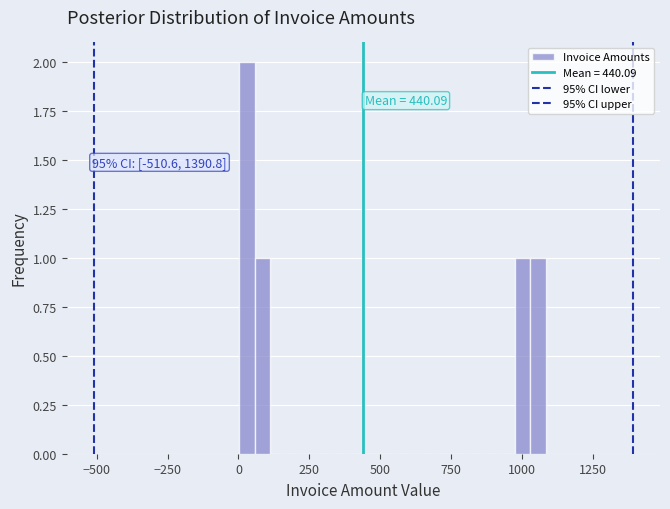

Around what value on the x-axis is the tallest bar? Give the approximate position of its centre, as read against the axis.

50